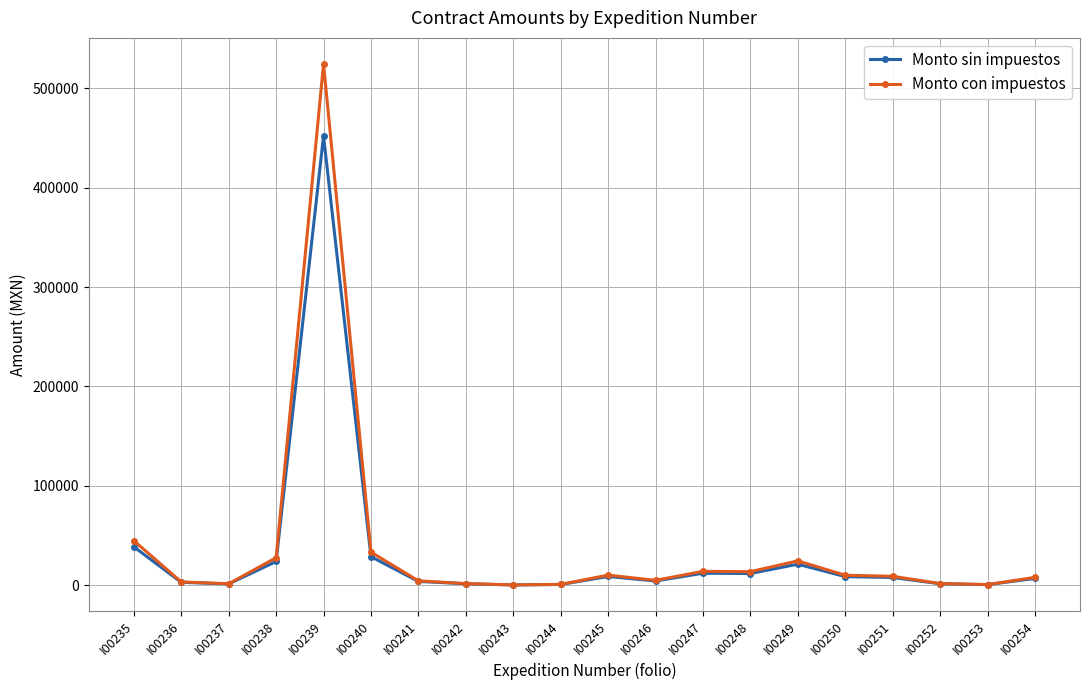

Which series has the largest range (max minus min)?

Monto con impuestos